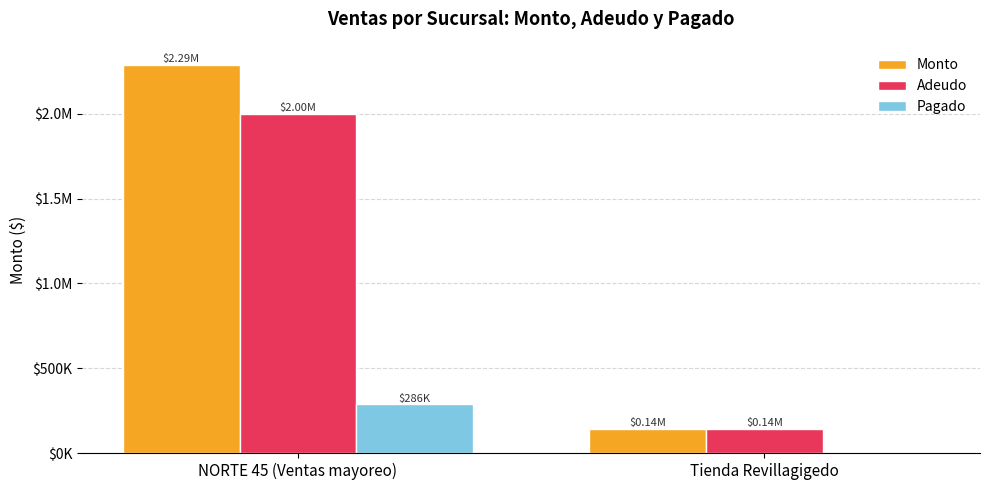

Rank the categories by Monto value from lowest to highest.

Tienda Revillagigedo, NORTE 45 (Ventas mayoreo)